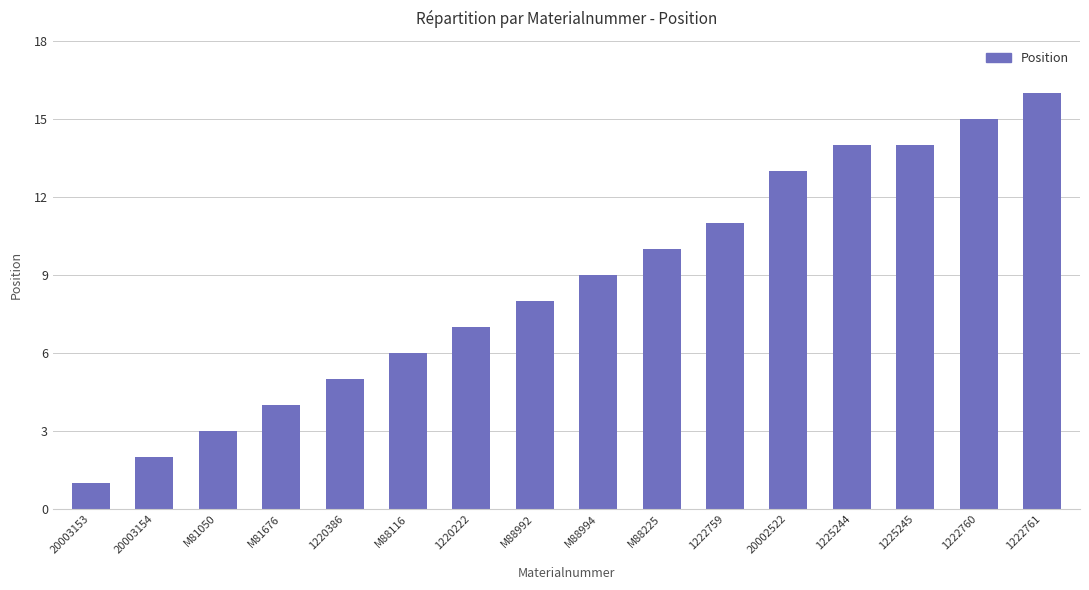

Are the bars horizontal?

No